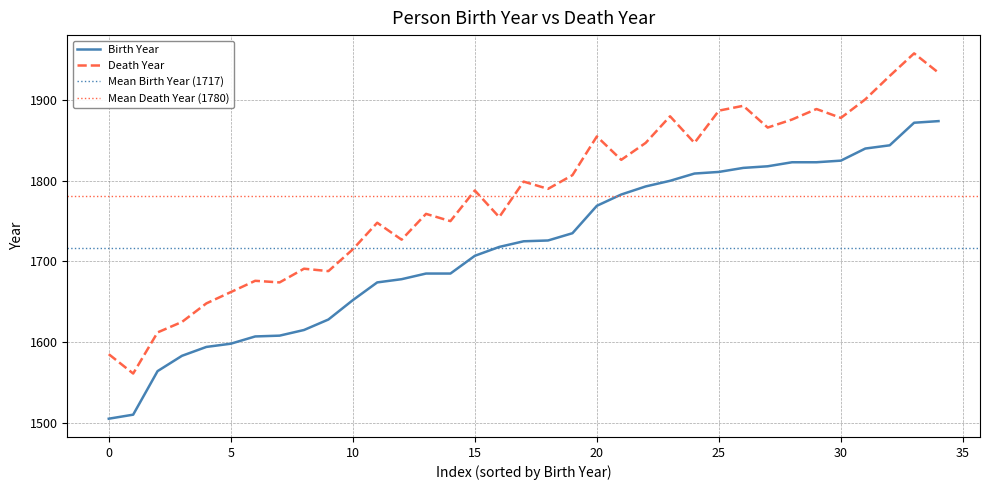

Rank the categories by Birth Year value from lowest to highest.

1505, 1510, 1564, 1583, 1594, 1598, 1607, 1608, 1615, 1628, 1652, 1674, 1678, 1685, 1685, 1707, 1718, 1725, 1726, 1735, 1769, 1783, 1793, 1800, 1809, 1811, 1816, 1818, 1823, 1823, 1825, 1840, 1844, 1872, 1874